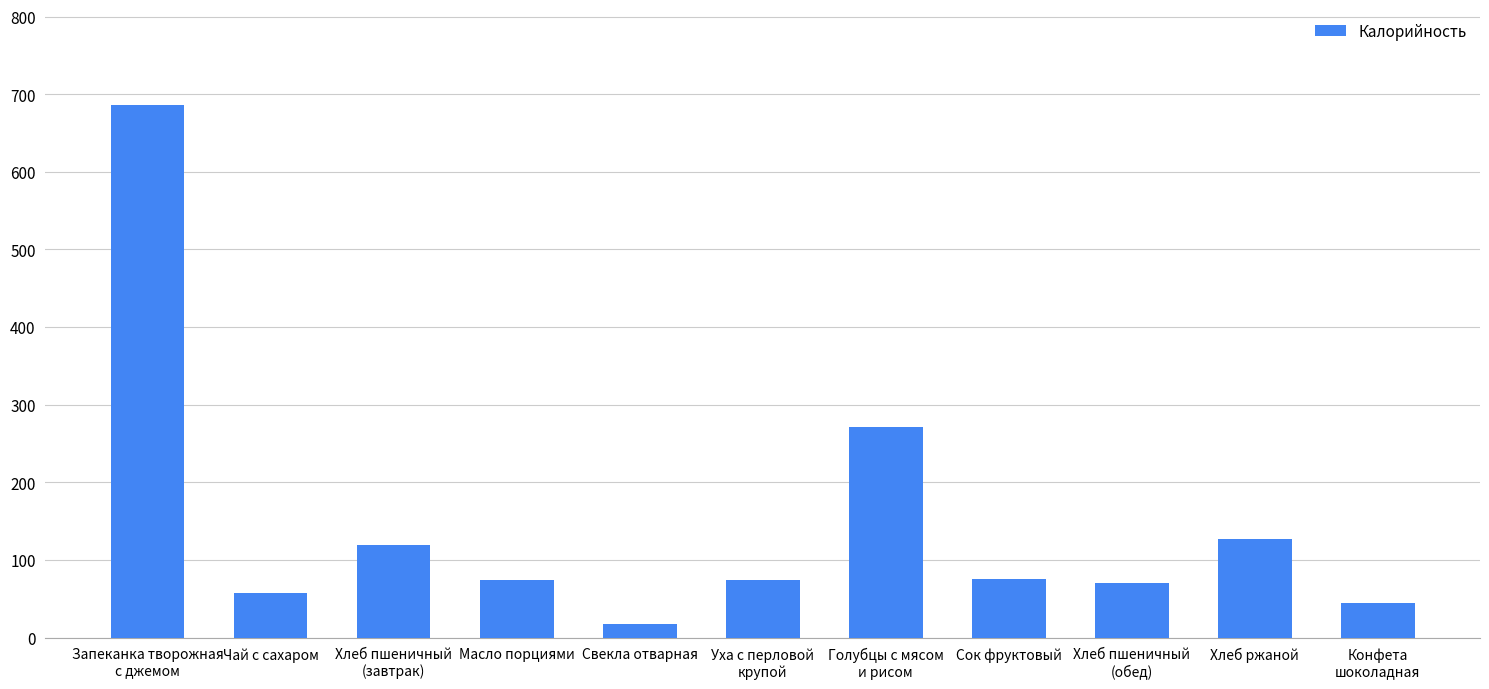

What is the change in value from Хлеб пшеничный
(завтрак) to Сок фруктовый?

-43.0